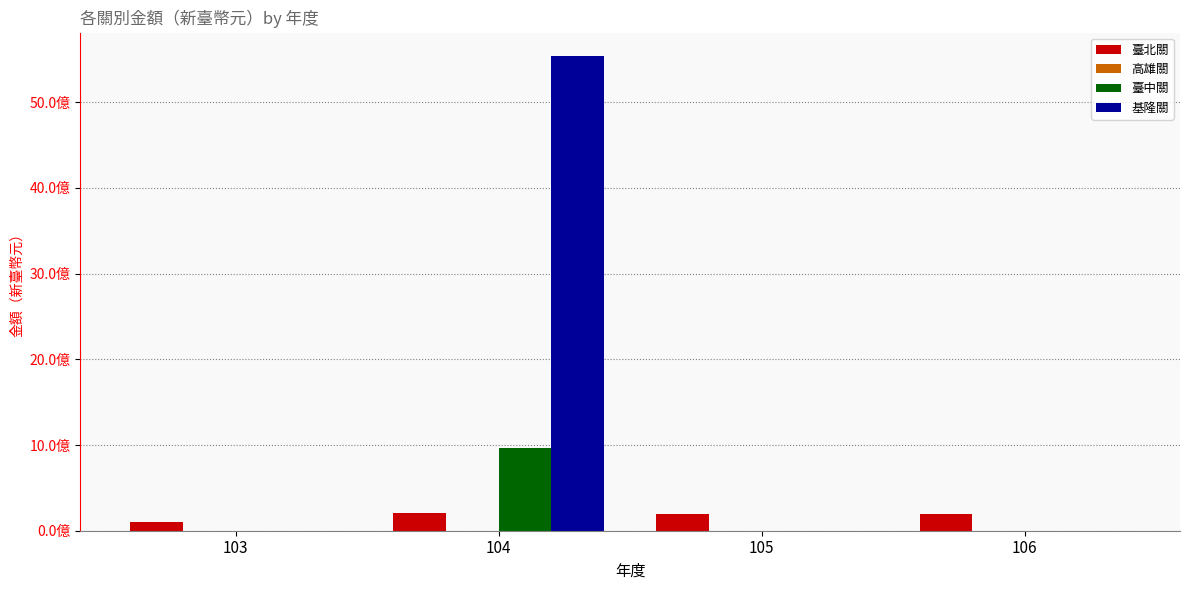

At which label is 基隆關 closest to 2767417917?

103